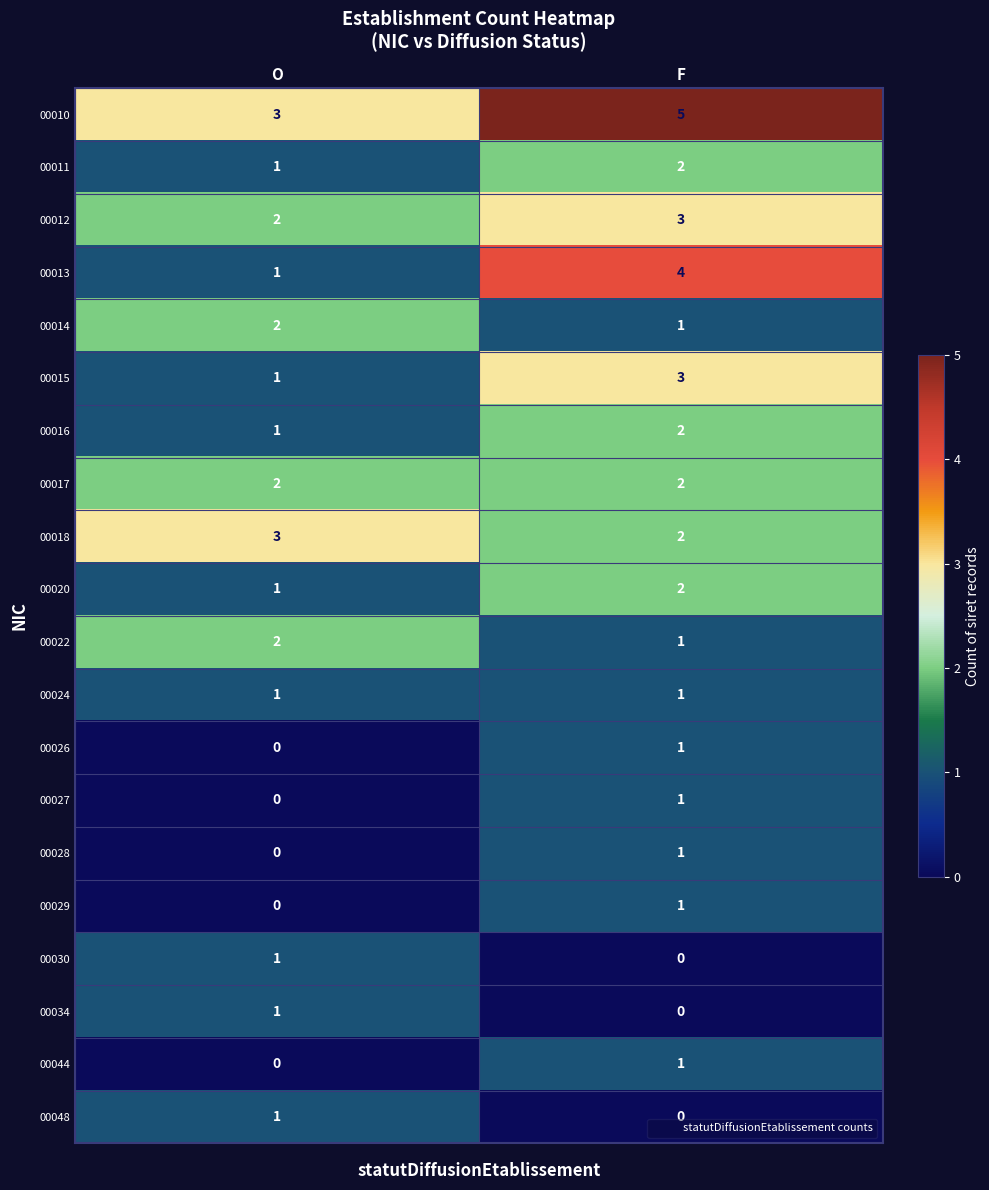

Where is 00013 nearest to the value 2?

O